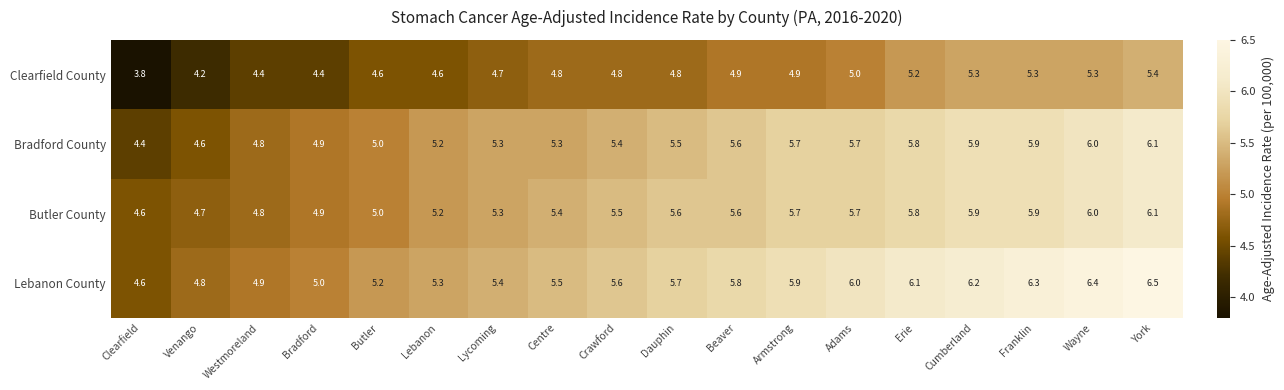

At which category is the sum across all series the highest?

York